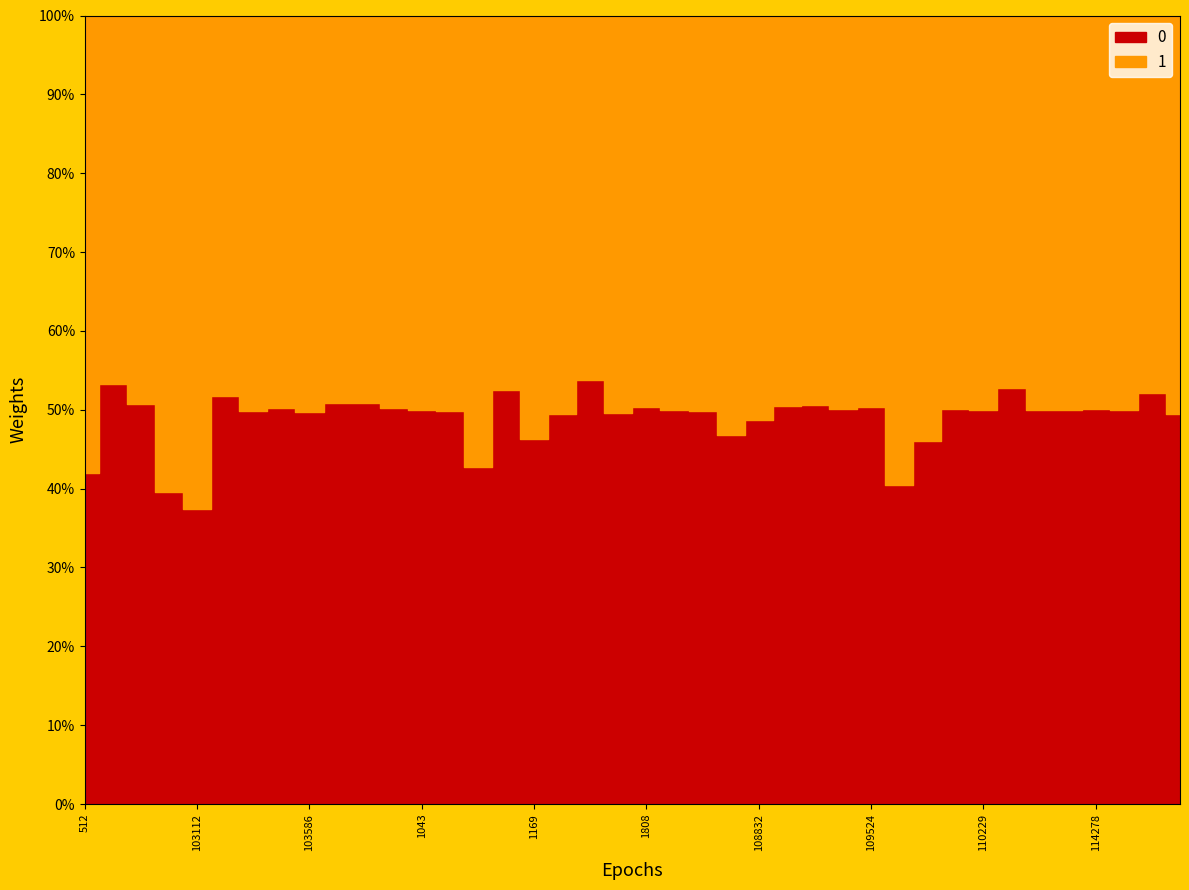

What is the value of the 1 point at the 22nd from the left?

1.0